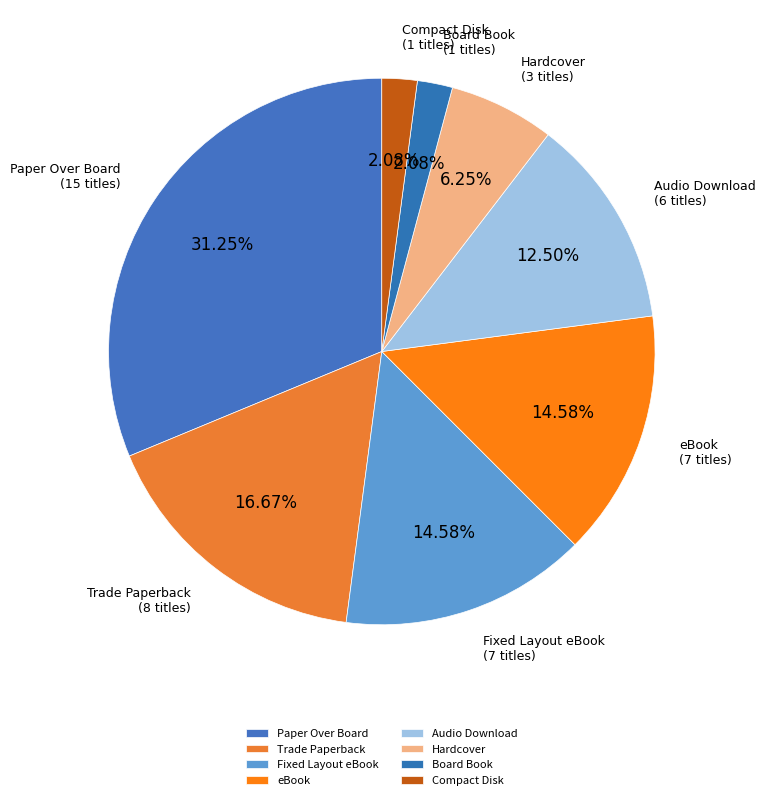

To the nearest percent, what is the difference between the largest and smallest slice percentages?

29%